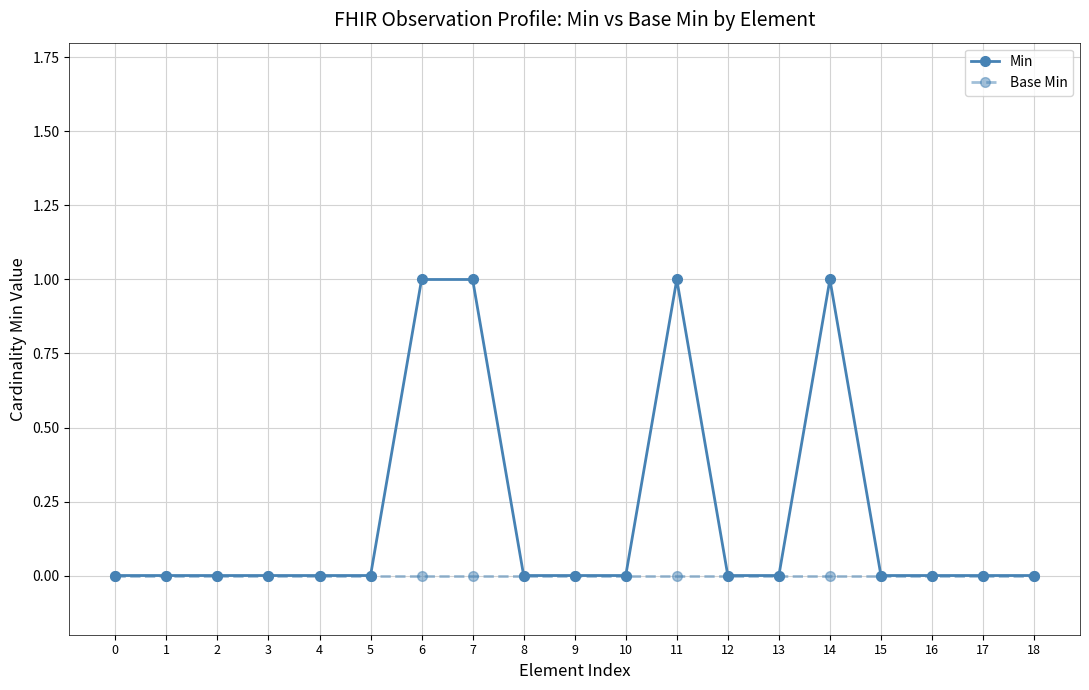

Reading right to left, what are all the values shown in this chart?

Min: 18=0	17=0	16=0	15=0	14=1	13=0	12=0	11=1	10=0	9=0	8=0	7=1	6=1	5=0	4=0	3=0	2=0	1=0	0=0
Base Min: 18=0	17=0	16=0	15=0	14=0	13=0	12=0	11=0	10=0	9=0	8=0	7=0	6=0	5=0	4=0	3=0	2=0	1=0	0=0